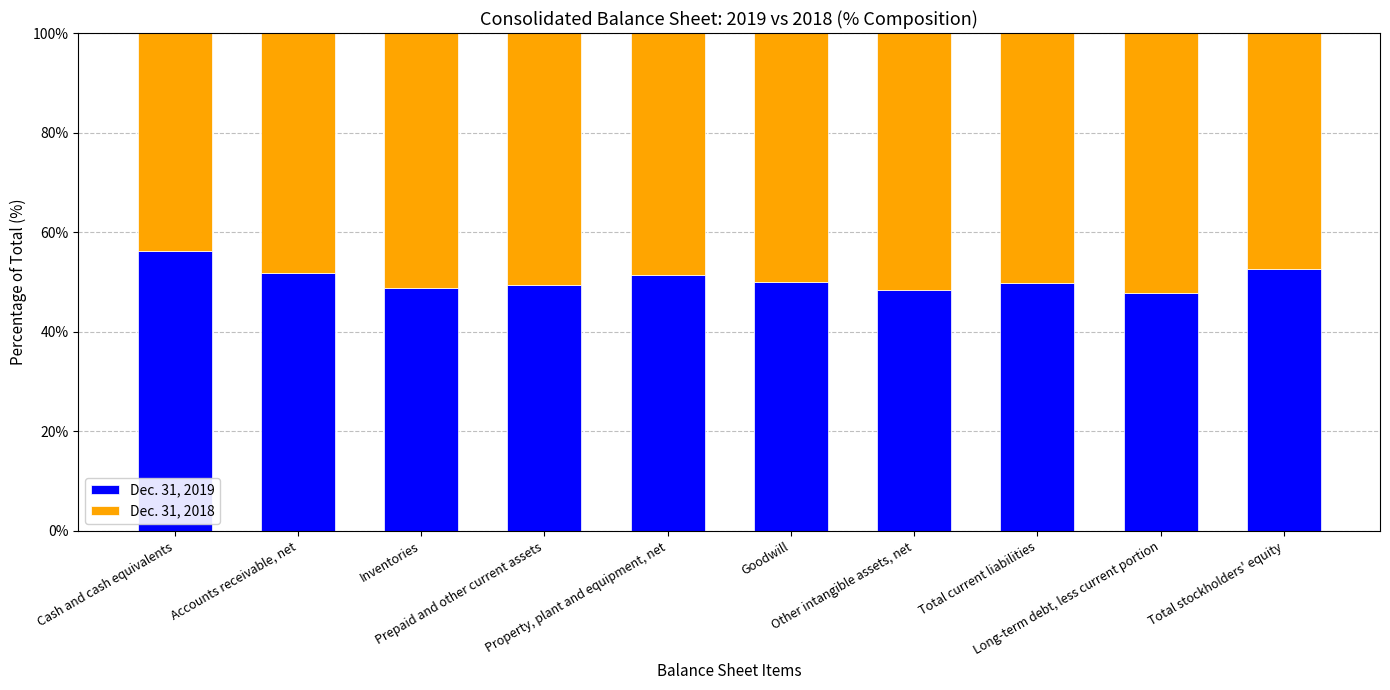

Does the chart contain stacked bars?

Yes